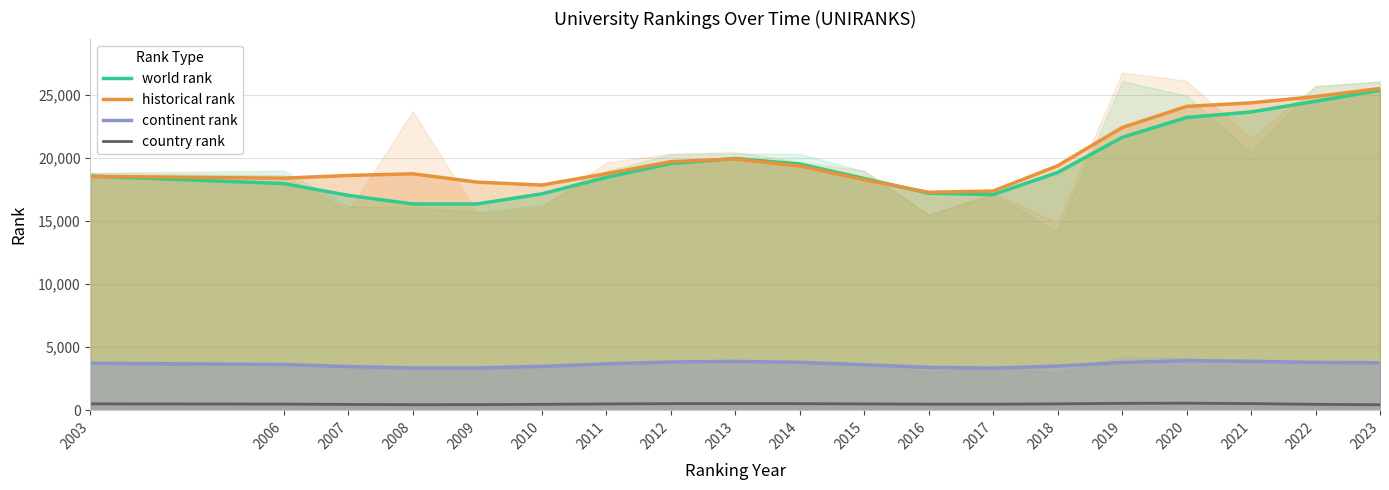

What is the total value across all series at 2012?

43655.9